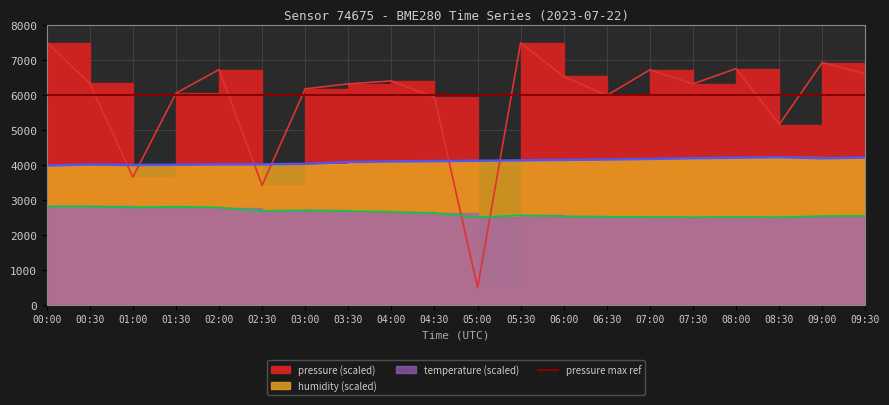

Reading right to left, transcribe all the data shown in this chart.

pressure: 09:30=6604.0	09:00=6928.0	08:30=5157.4	08:00=6754.8	07:30=6319.6	07:00=6720.6	06:30=5989.2	06:00=6530.2	05:30=7492.5	05:00=500.0	04:30=5939.0	04:00=6404.1	03:30=6319.6	03:00=6176.3	02:30=3423.2	02:00=6728.0	01:30=6052.3	01:00=3657.3	00:30=6330.3	00:00=7500.0
humidity: 09:30=4213.8	09:00=4194.6	08:30=4224.6	08:00=4210.2	07:30=4195.8	07:00=4173.6	06:30=4158.6	06:00=4147.2	05:30=4135.2	05:00=4122.0	04:30=4113.6	04:00=4102.8	03:30=4086.0	03:00=4035.0	02:30=4020.0	02:00=4019.4	01:30=4008.0	01:00=4001.4	00:30=4015.2	00:00=3986.4
temperature: 09:30=2548.0	09:00=2544.0	08:30=2510.0	08:00=2514.0	07:30=2510.0	07:00=2518.0	06:30=2522.0	06:00=2536.0	05:30=2564.0	05:00=2510.0	04:30=2630.0	04:00=2660.0	03:30=2686.0	03:00=2710.0	02:30=2694.0	02:00=2786.0	01:30=2812.0	01:00=2790.0	00:30=2822.0	00:00=2822.0